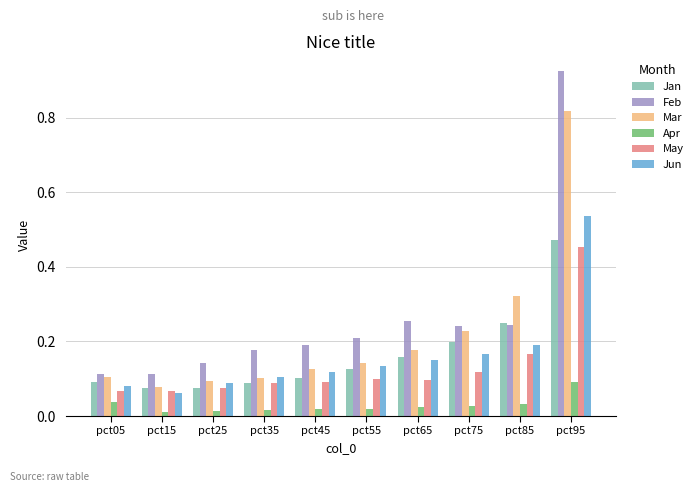

The value of Mar at pct85 is 0.2. True or false?

False